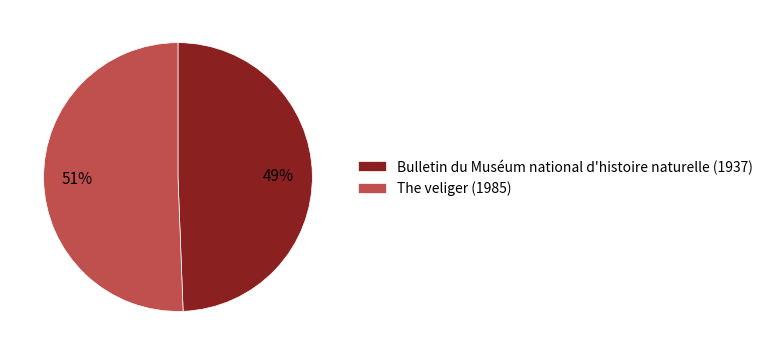

Do Bulletin du Muséum national d'histoire naturelle (1937) and The veliger (1985) together represent more than half of the pie?

Yes